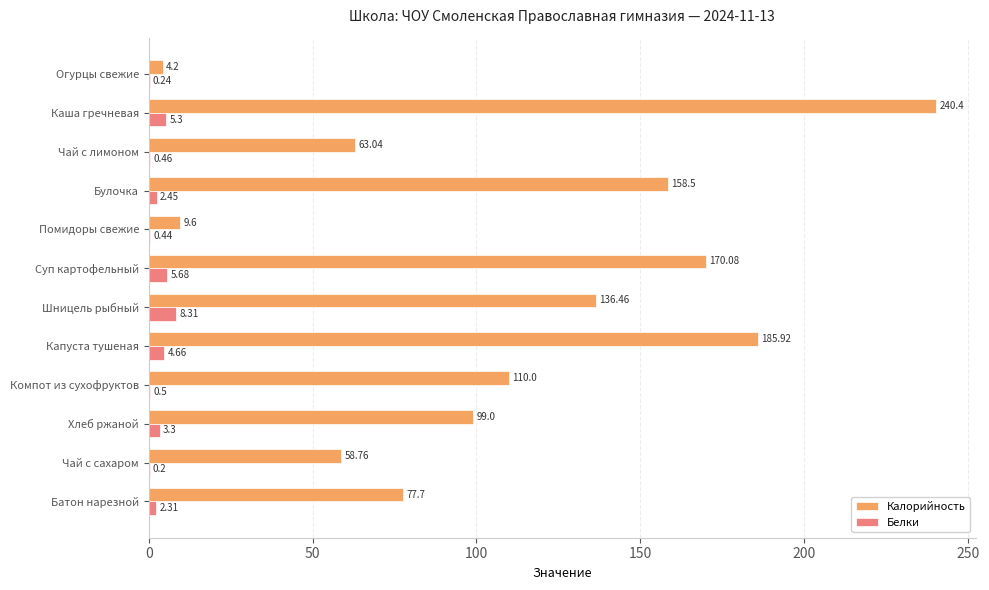

Which series has the largest total across all categories?

Калорийность